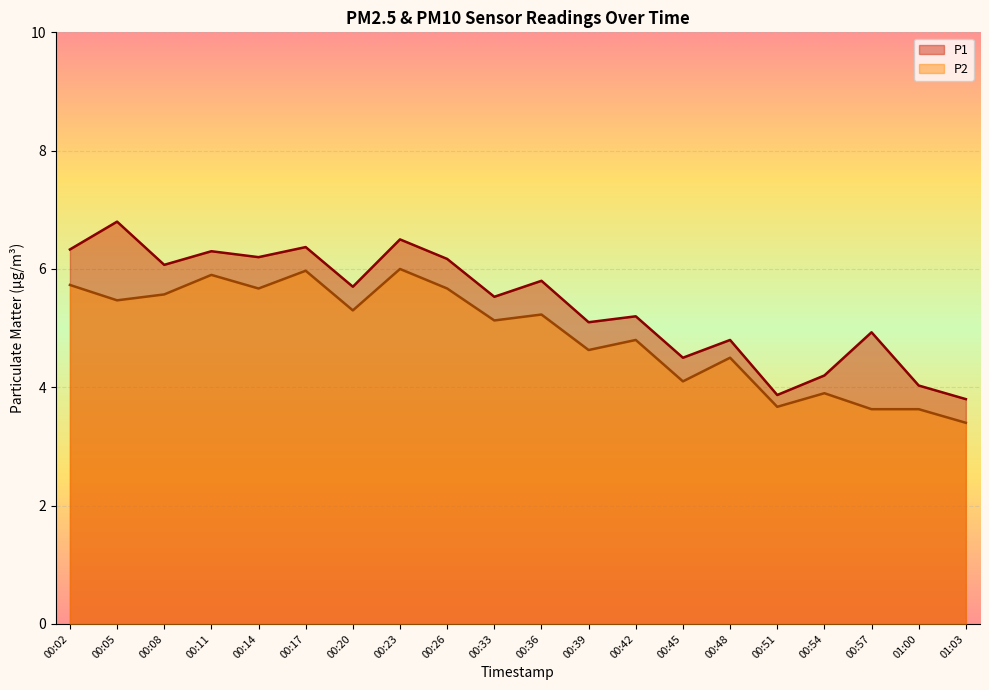

Rank the categories by P2 value from highest to lowest.

00:23, 00:17, 00:11, 00:02, 00:14, 00:26, 00:08, 00:05, 00:20, 00:36, 00:33, 00:42, 00:39, 00:48, 00:45, 00:54, 00:51, 00:57, 01:00, 01:03